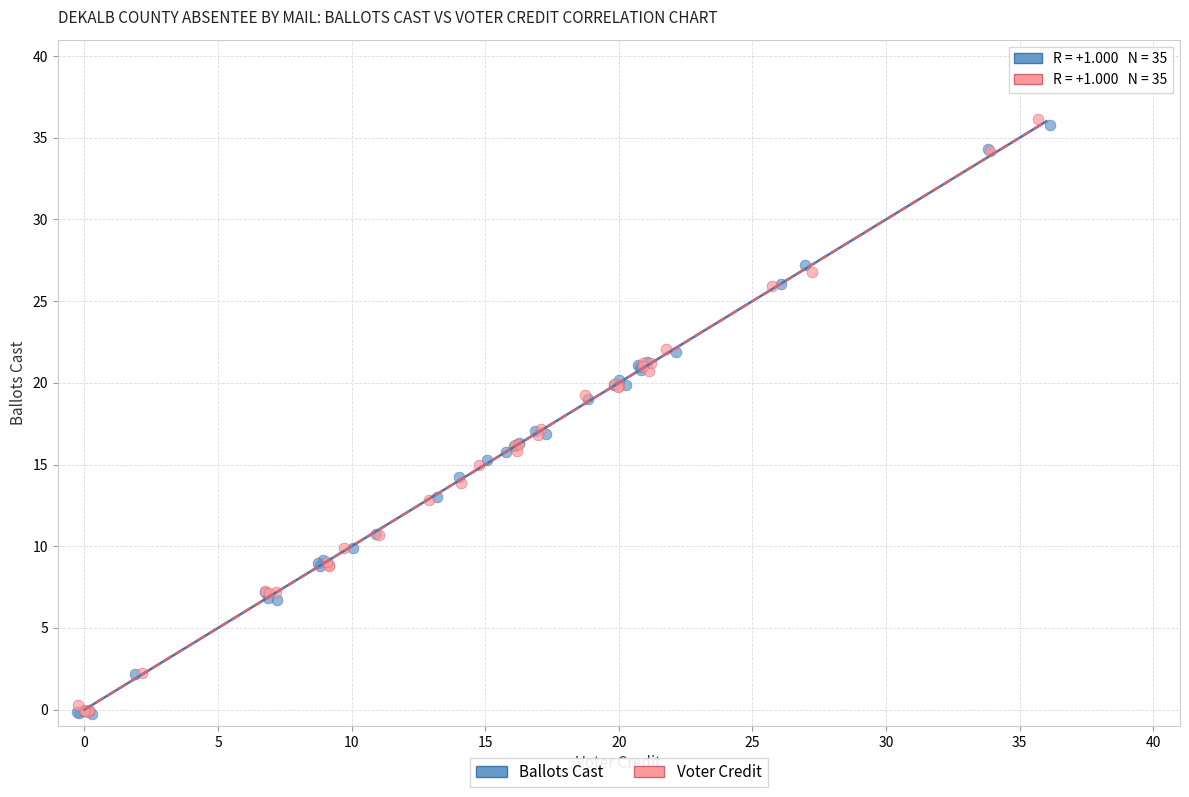

Which series has the largest Y range (max minus min)?

Voter Credit